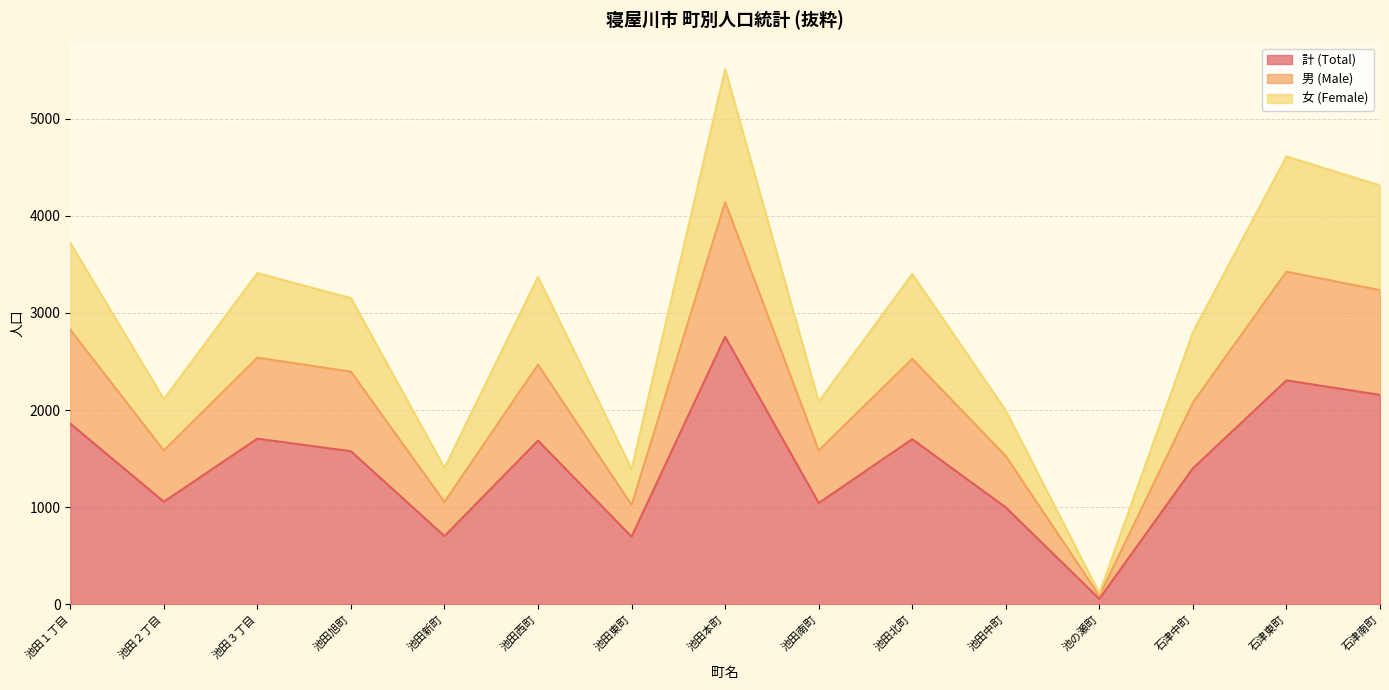

True or false: 女 (Female) and 男 (Male) cross at least once.

False